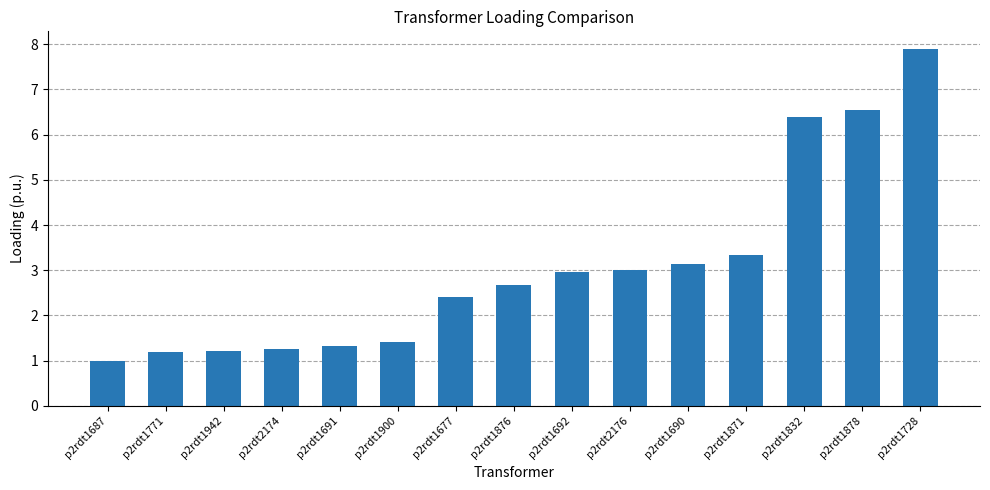

Approximately how many times larger is the value at p2rdt1871 compared to p2rdt1876?

1.2